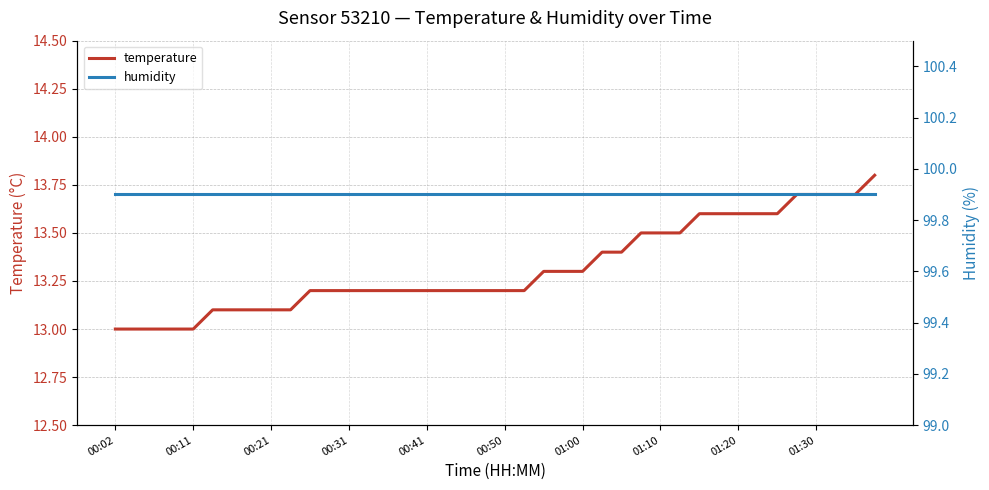

True or false: humidity has more than 0 points higher than both neighbors.

False